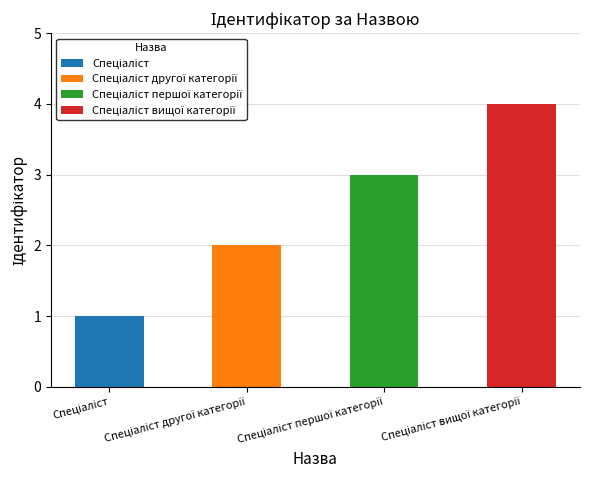

What is the ratio of the value at Спеціаліст другої категорії to the value at Спеціаліст?

2.0